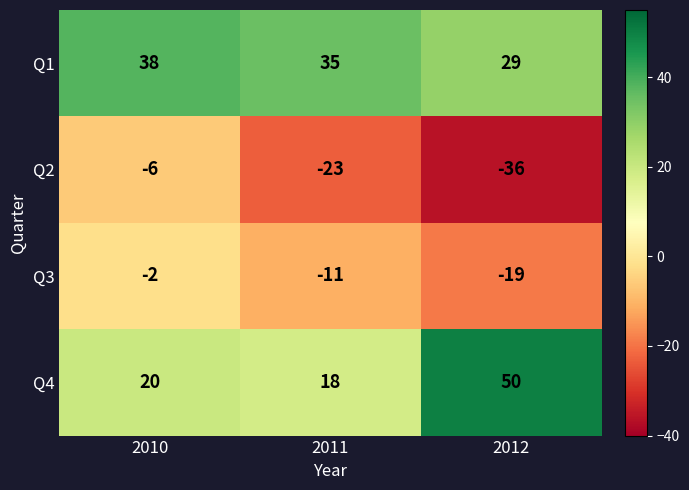

How many values in the Q1 series are below 35?

1